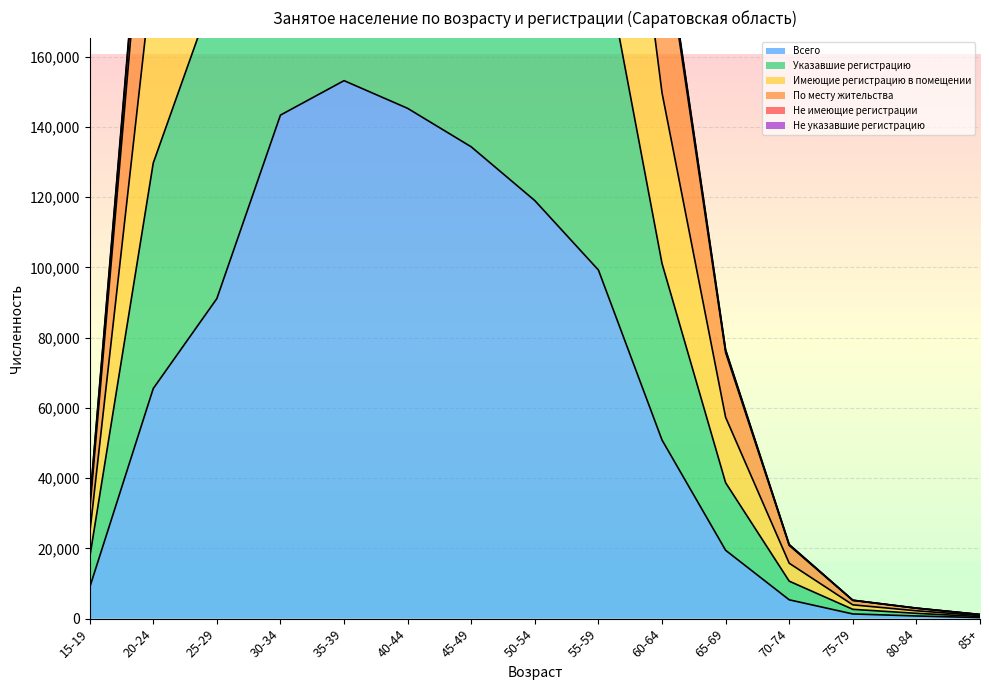

What is the maximum value for Не указавшие регистрацию?

593731